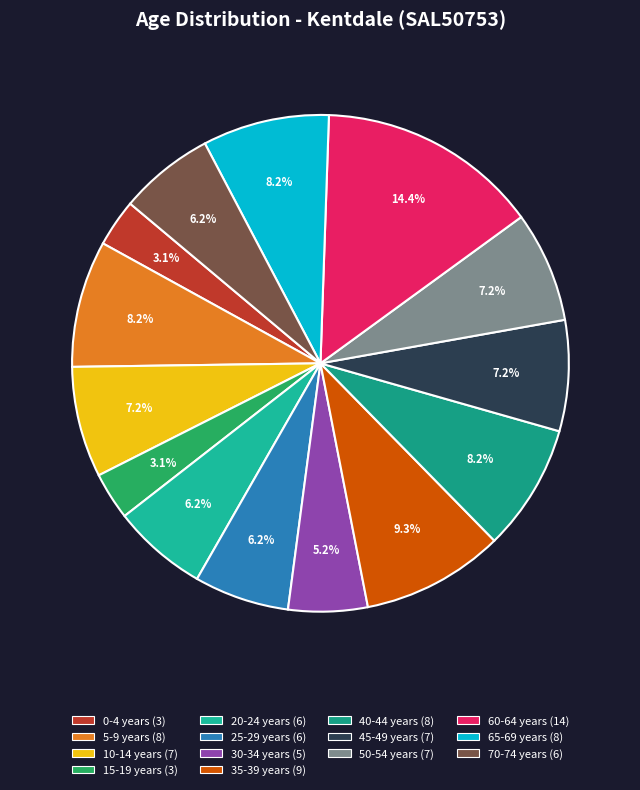

Is it true that 50-54 years is 7% of the pie?

True